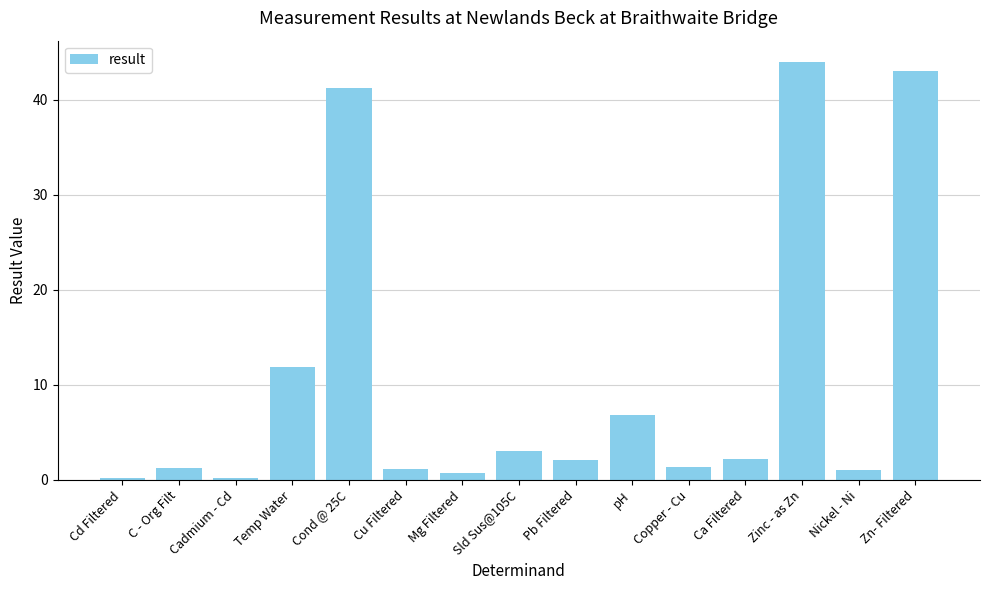

What is the label of the 10th bar from the right?

Cu Filtered